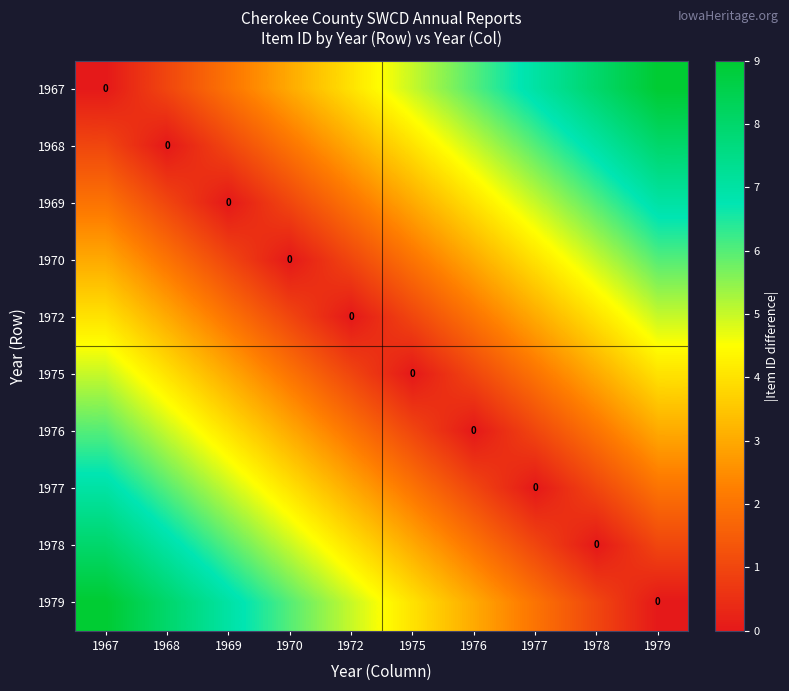

What is the total value across all series at 1970?

27